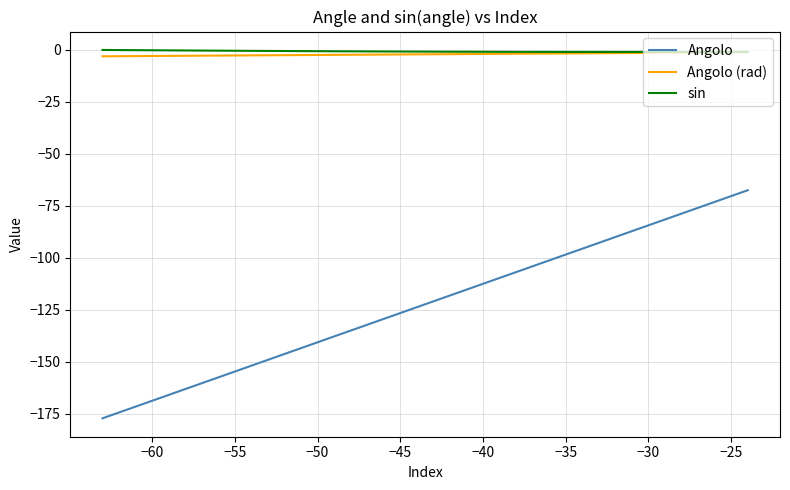

Does the chart display data point markers on the line(s)?

No